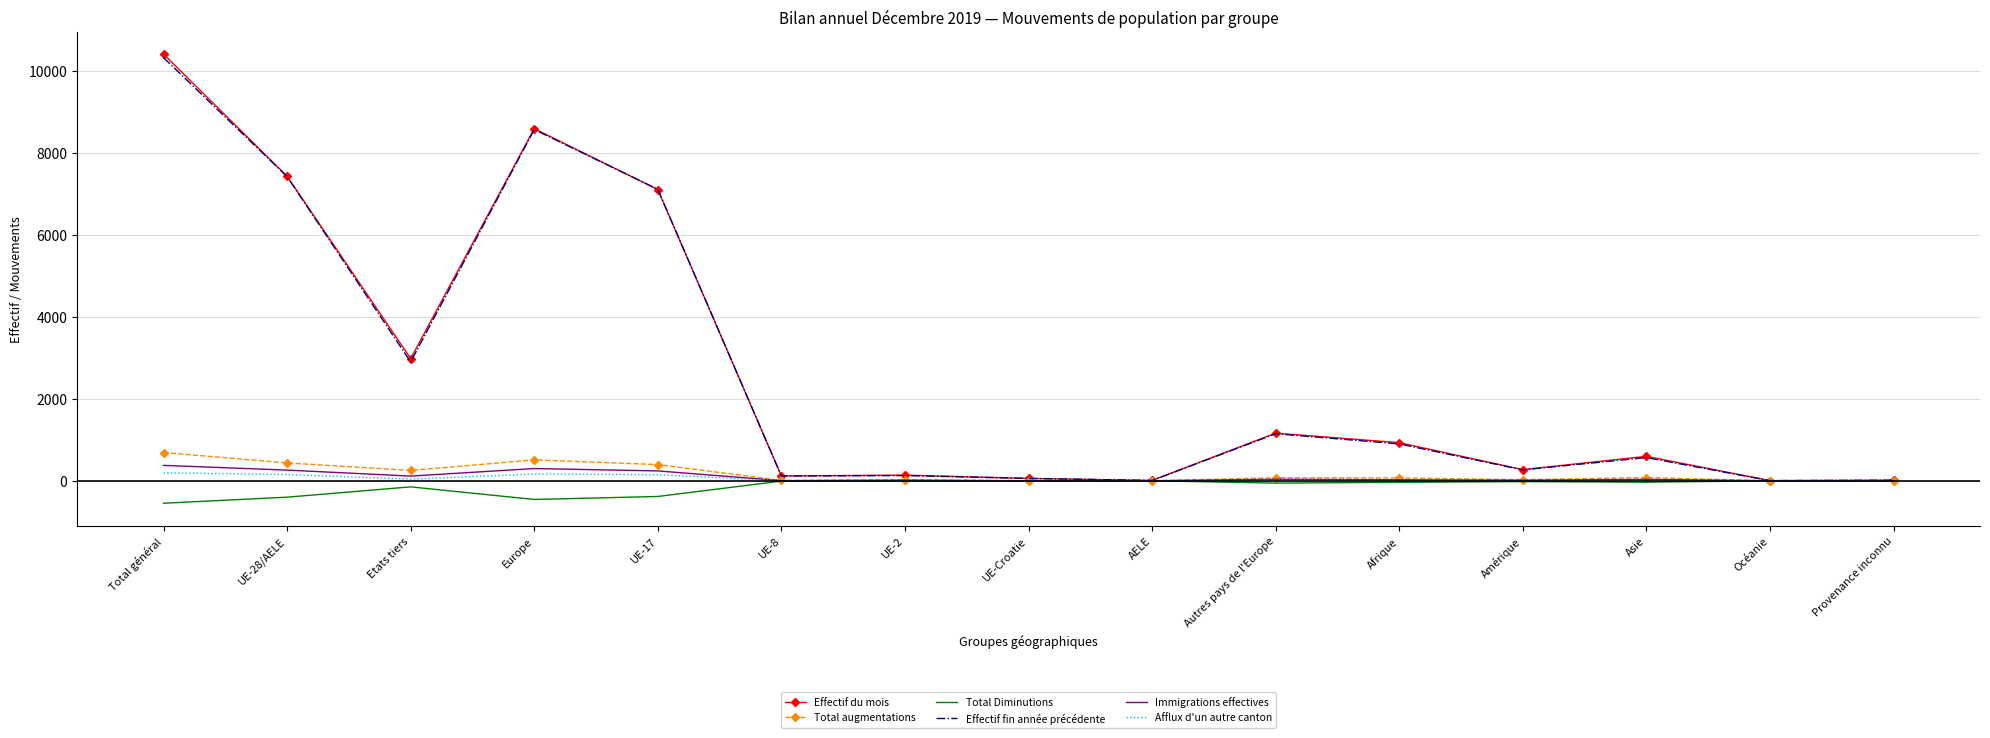

What is the total value across all series at Autres pays de l'Europe?

2380